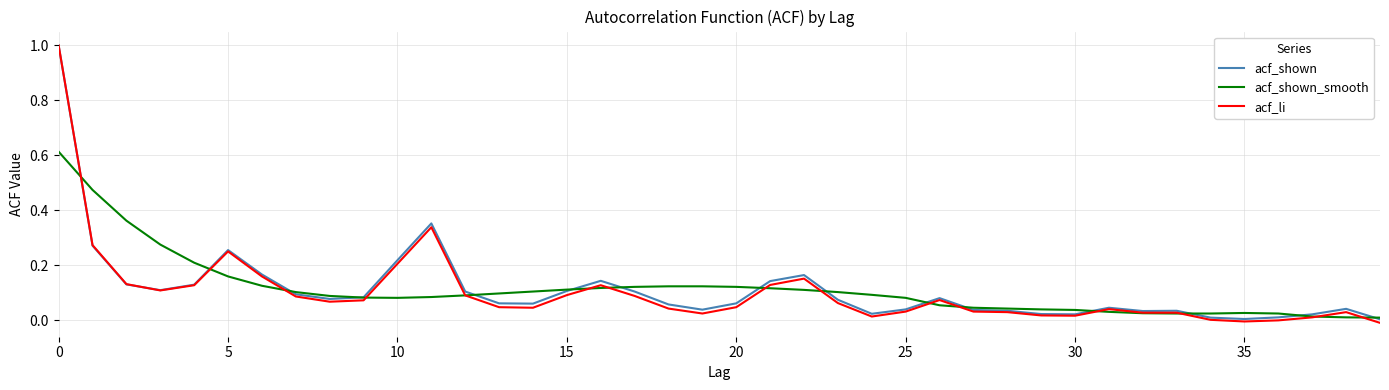

Which series has the largest range (max minus min)?

acf_li